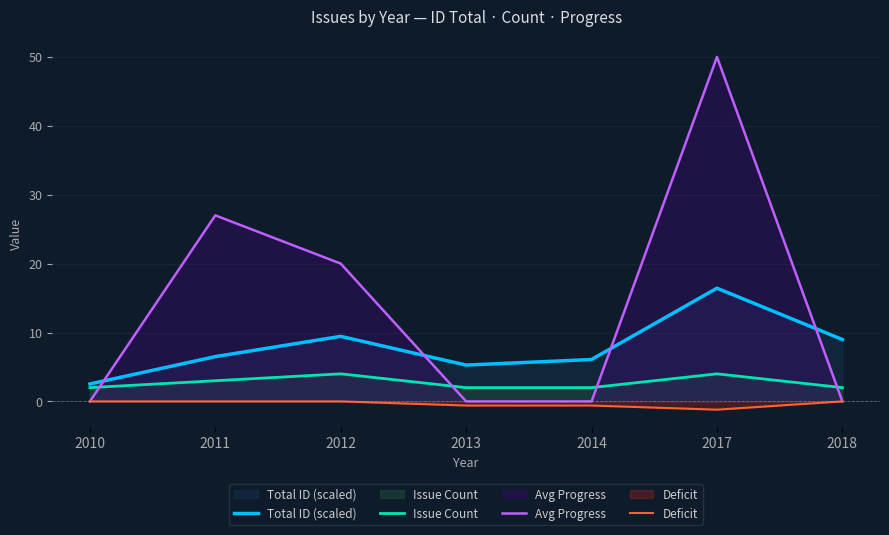

After their last crossing, which series has the higher values: Avg Progress or Total ID (scaled)?

Total ID (scaled)